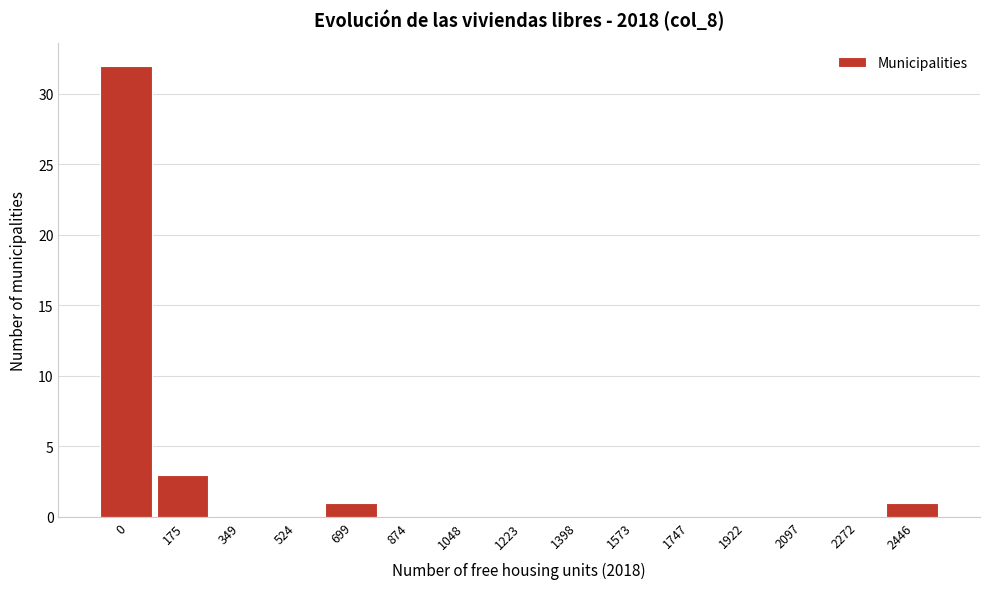

Reading left to right, what are all the values shown in this chart?

0=32	175=3	349=0	524=0	699=1	874=0	1048=0	1223=0	1398=0	1573=0	1747=0	1922=0	2097=0	2272=0	2446=1